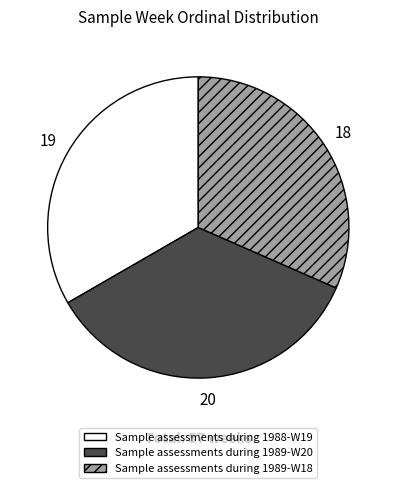

Do Sample assessments during 1988-W19 and Sample assessments during 1989-W20 together represent more than half of the pie?

Yes